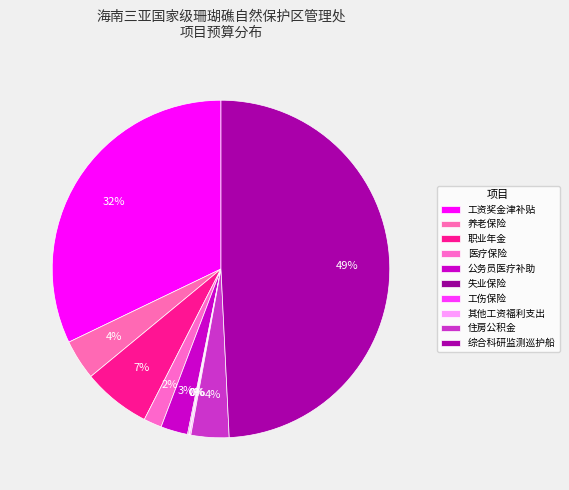

To the nearest percent, what is the average slice percentage?

10%